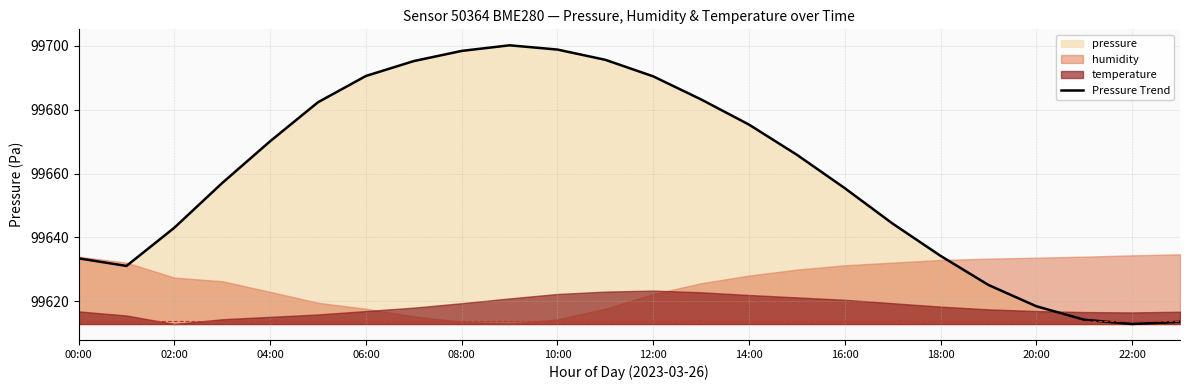

What is the highest value of the Pressure Trend series?

99700.2